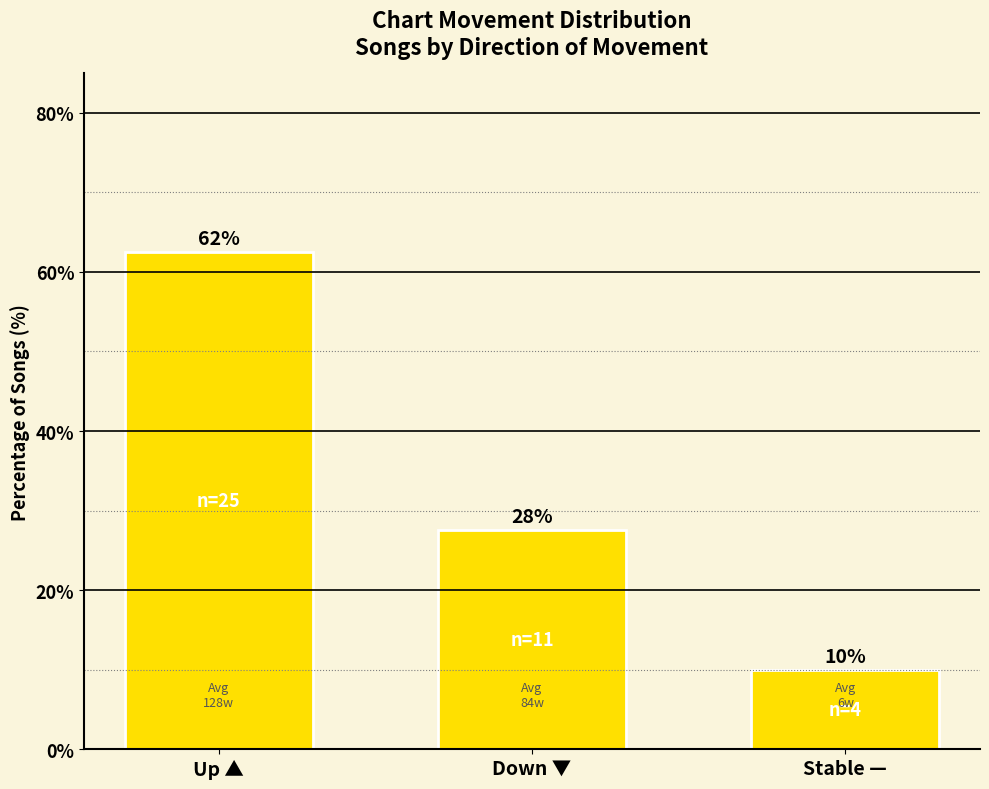

How many bars are there in total?

3